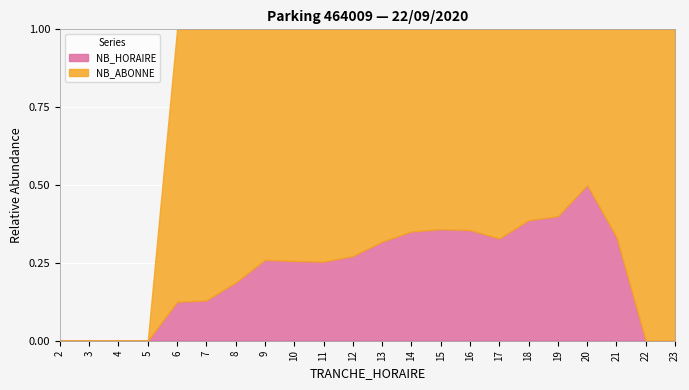

Which series has the largest range (max minus min)?

NB_ABONNE